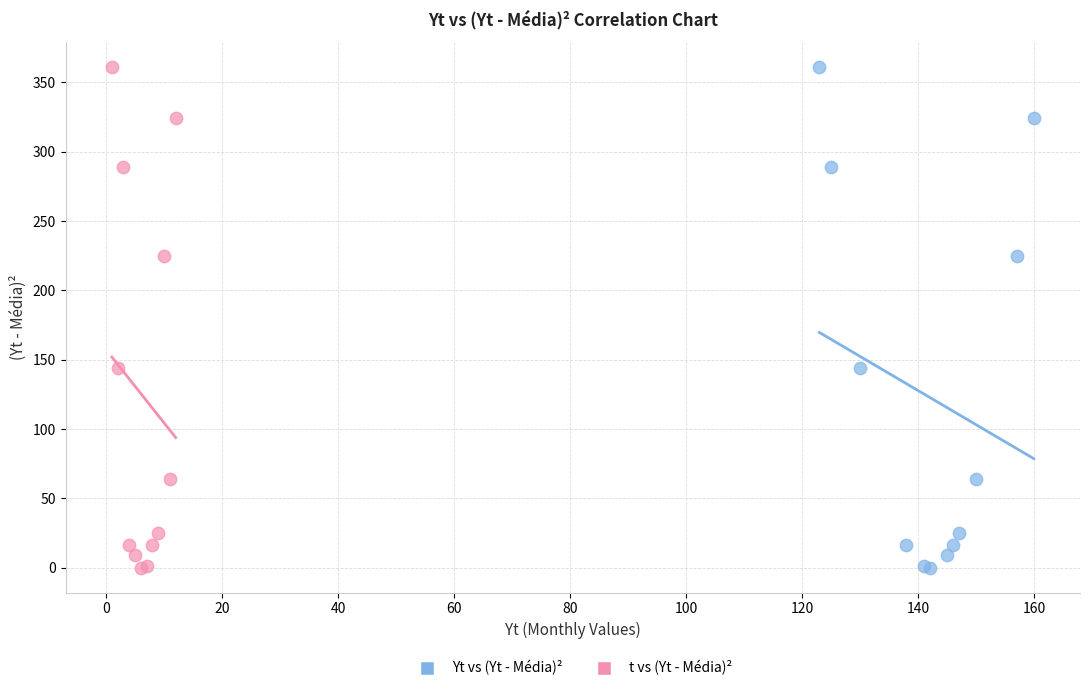

What are all the series names shown in the legend?

Yt vs (Yt - Média)², t vs (Yt - Média)²